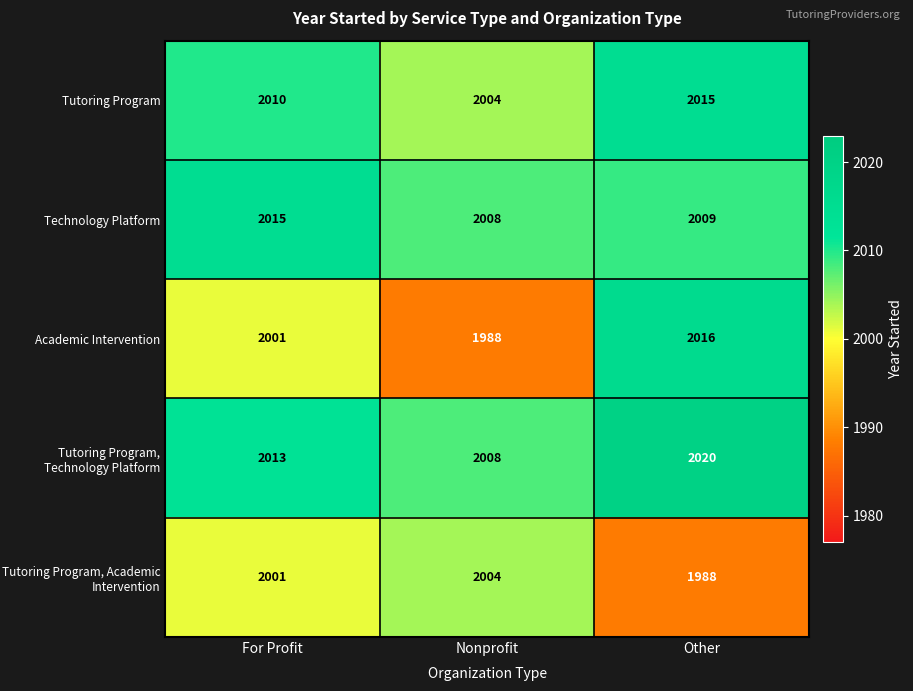

Between For Profit and Nonprofit, which series saw the biggest shift?

Academic Intervention